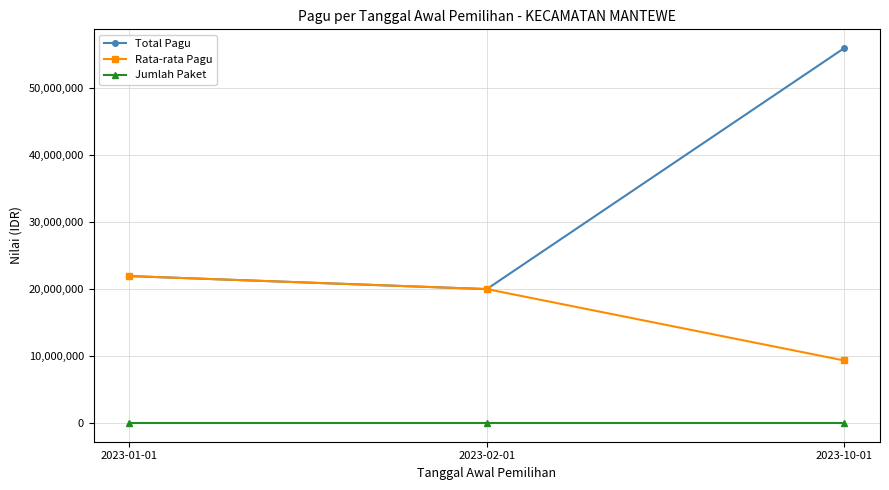

What is the label of the 3rd point from the left?

2023-10-01